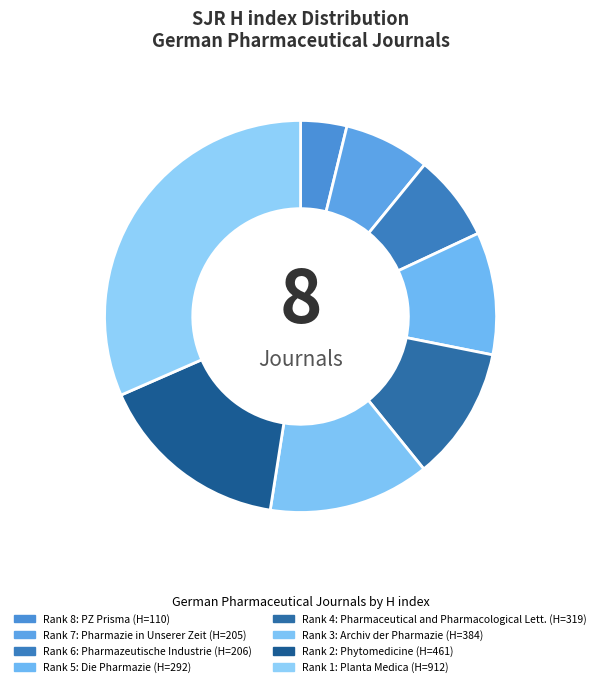

How many slices are in this pie chart?

8